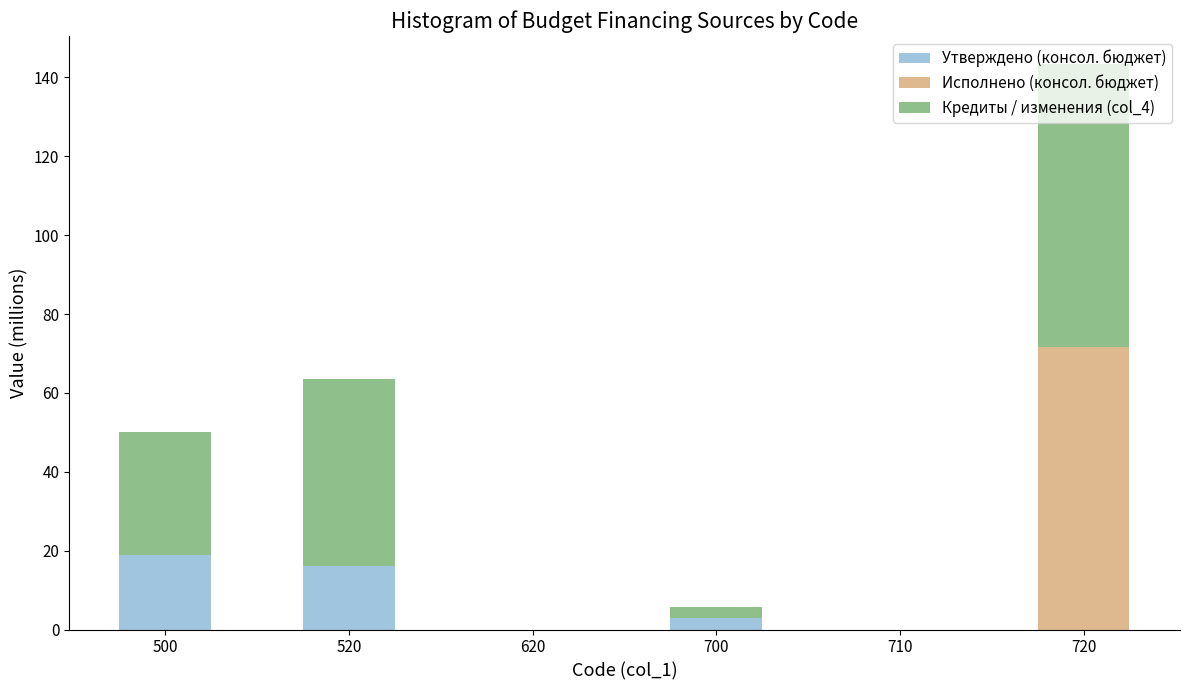

The value of Утверждено (консол. бюджет) at 620 is 0.0. True or false?

True